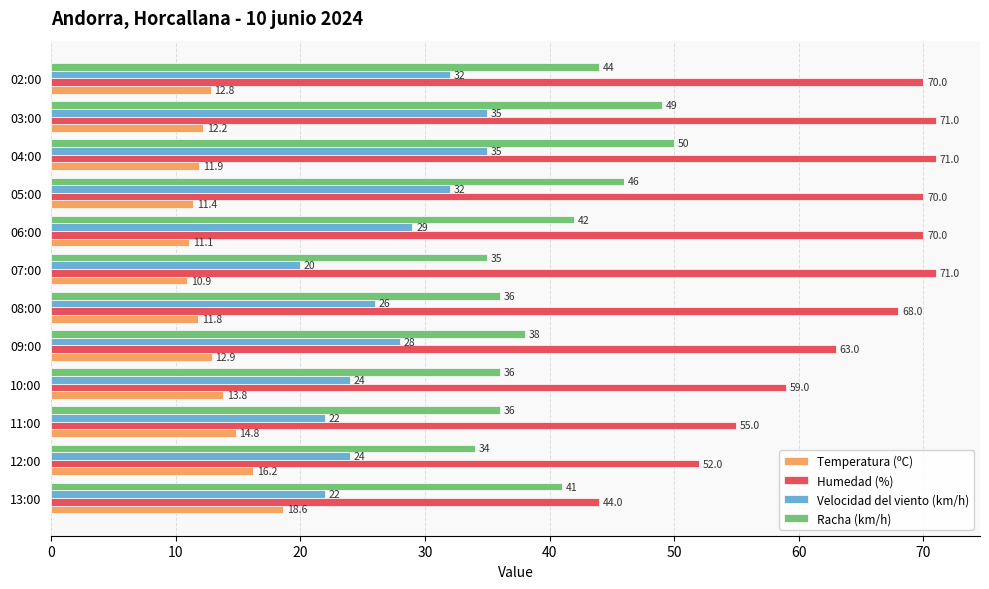

How many categories are shown in the chart?

12